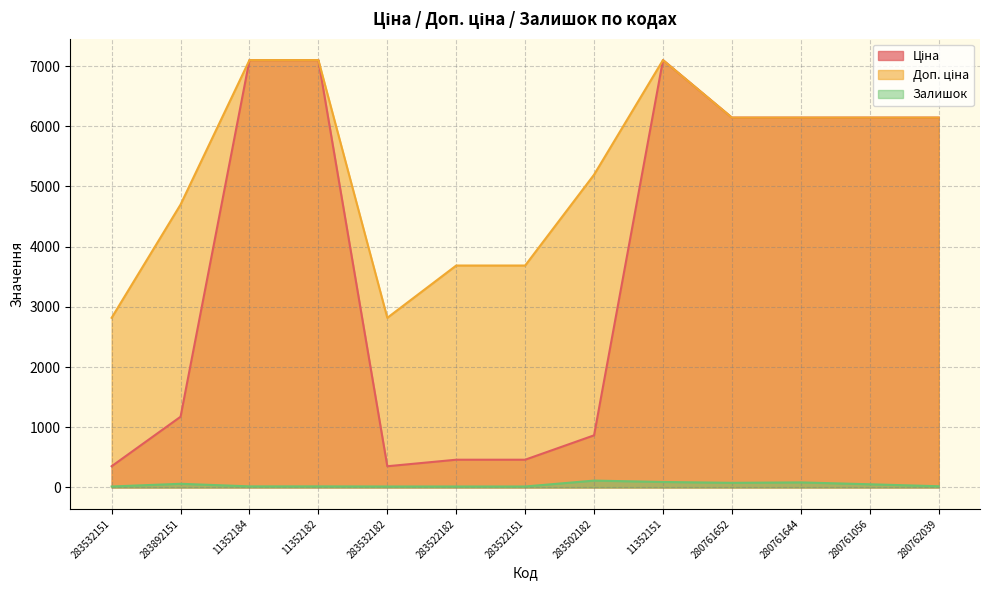

What position from the left is 280761652?

10